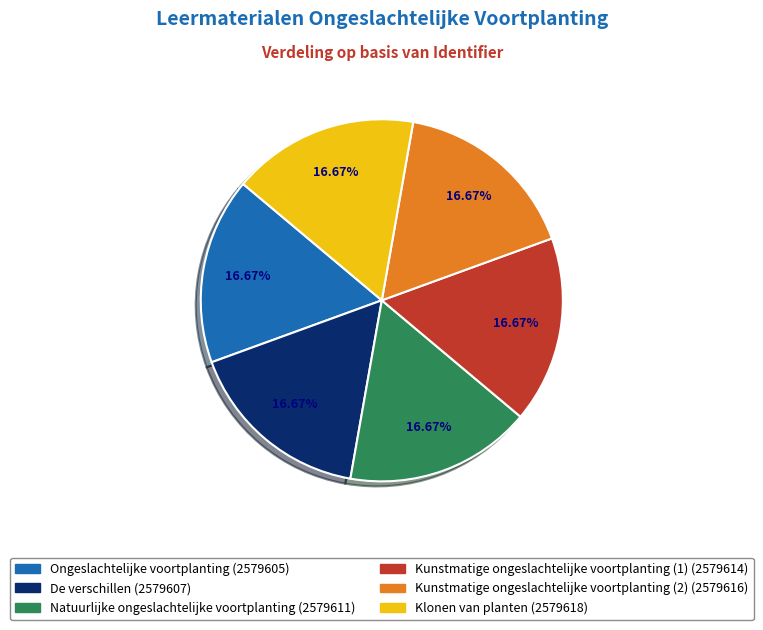

What is the ratio of the value at Ongeslachtelijke voortplanting to the value at De verschillen?

1.0